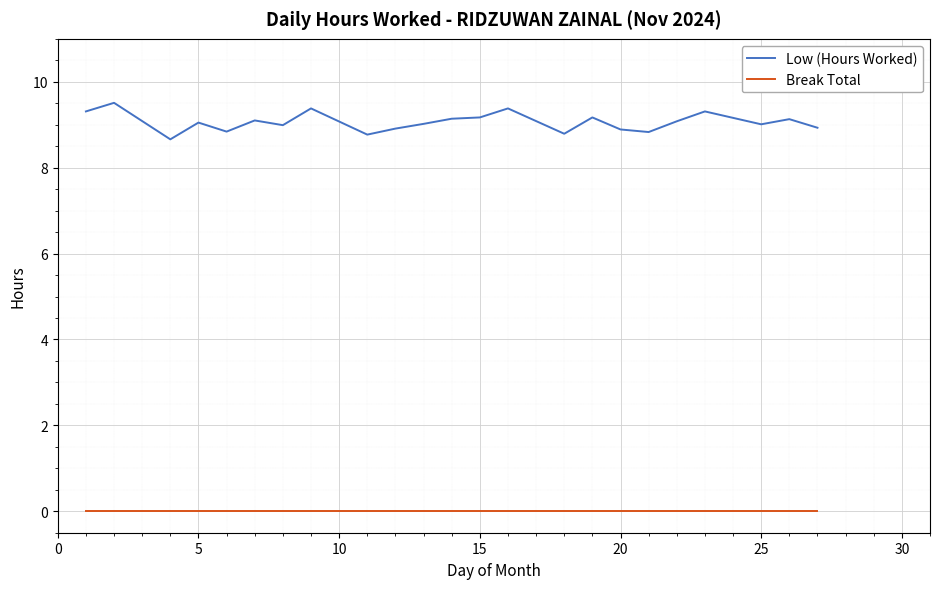

True or false: Low (Hours Worked) and Break Total intersect in this chart.

False